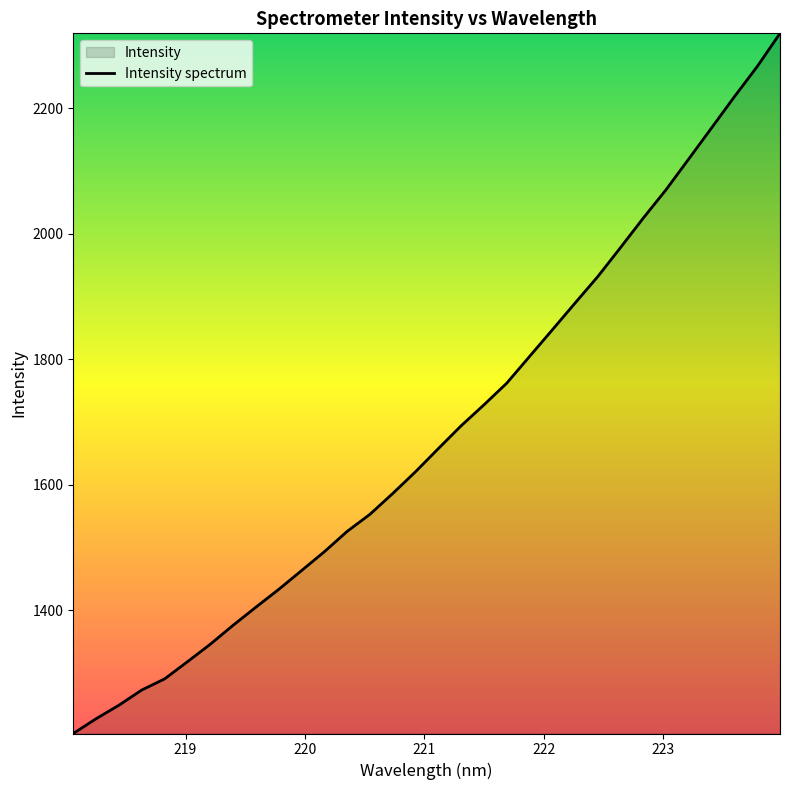

What is the maximum value shown in the chart?

2319.0